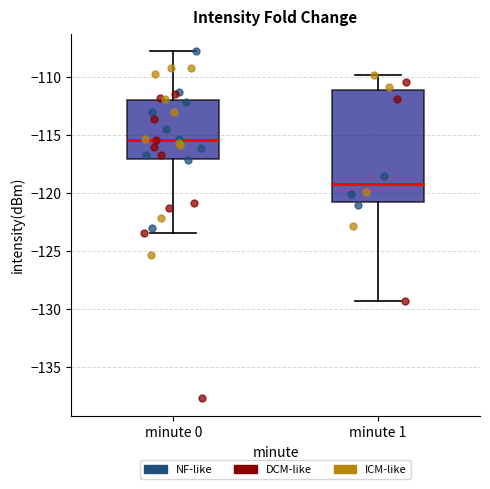

Comparing the boxes themselves (not the whiskers), which one is the tallest?

minute 1